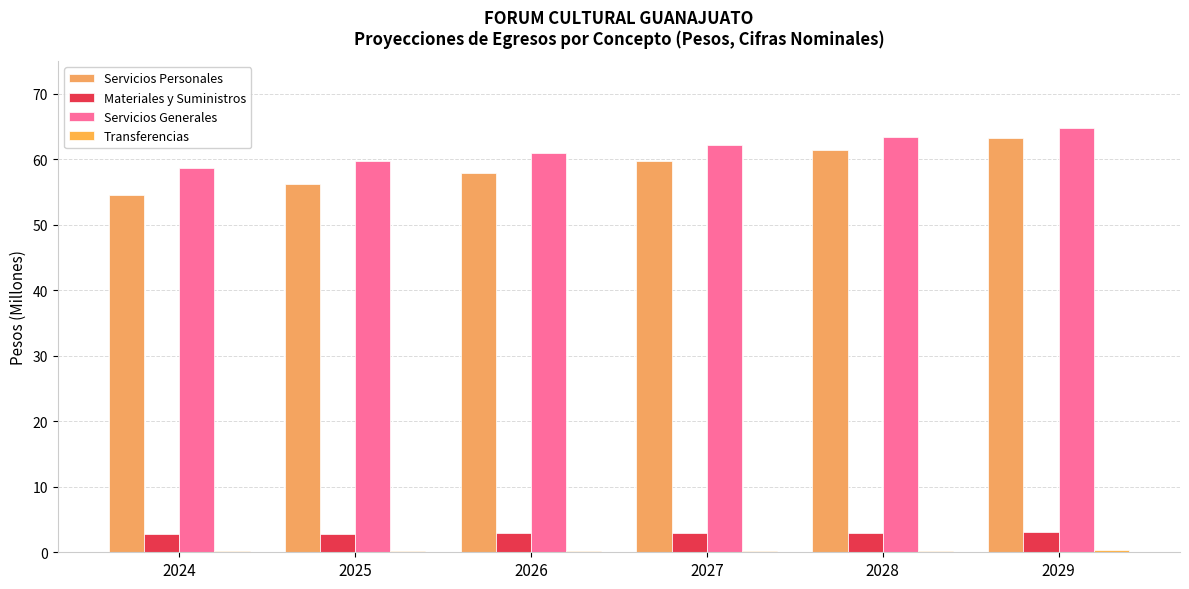

Are the bars grouped side by side (vs. stacked)?

Yes